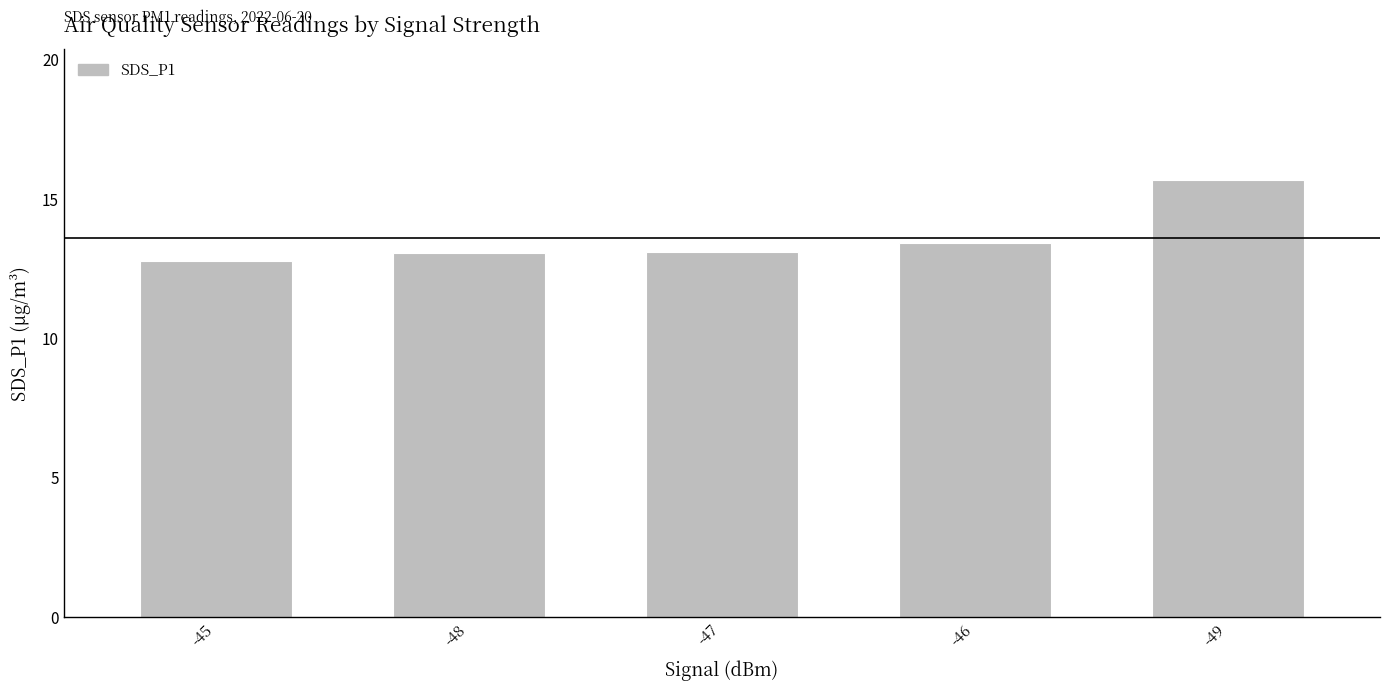

True or false: the data shows 20.1 at -46.

False